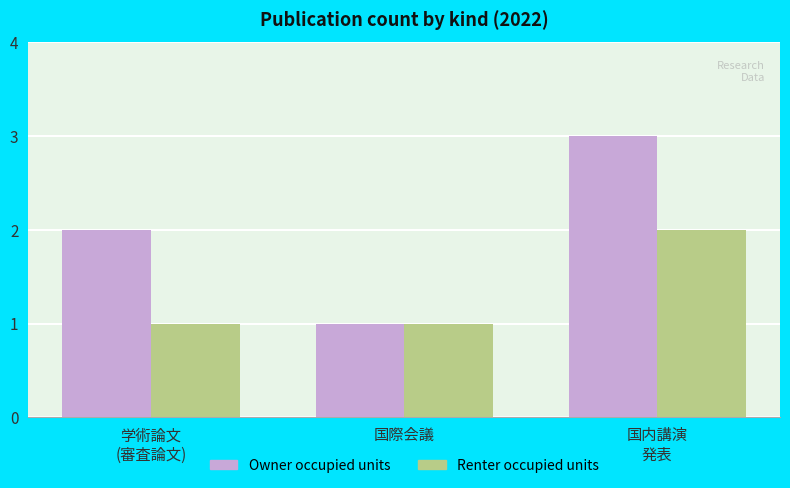

List the series in order of their peak value, lowest first.

Renter occupied units, Owner occupied units